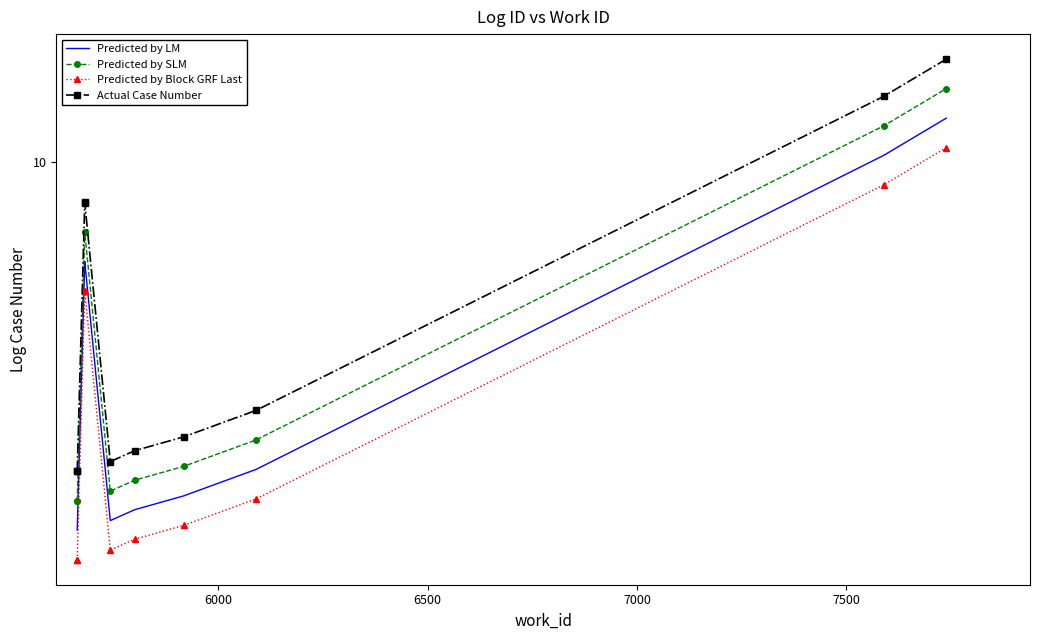

List the series in order of their overall mean, lowest first.

Predicted by Block GRF Last, Predicted by LM, Predicted by SLM, Actual Case Number